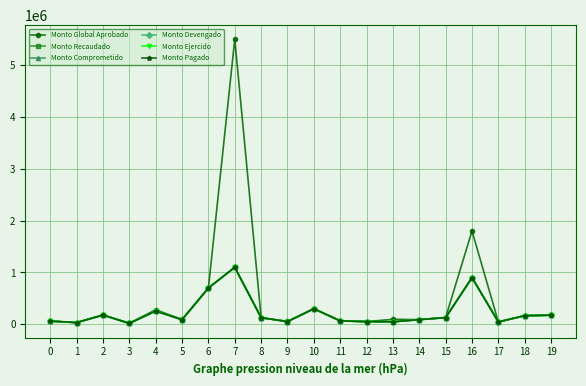

Where is Monto Pagado nearest to the value 558505?

6